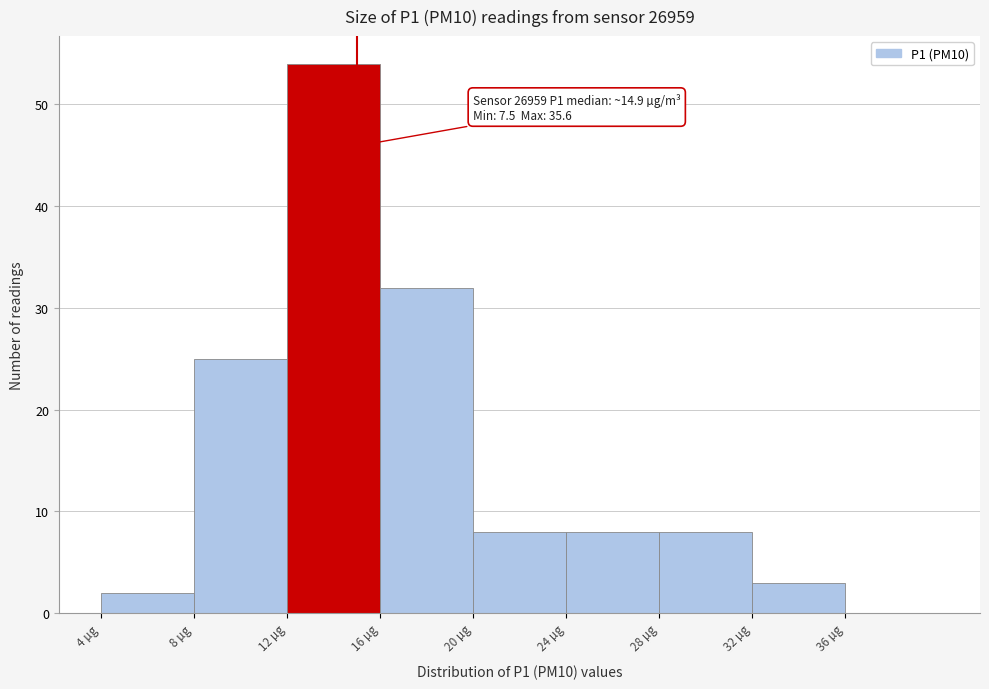

Which range on the x-axis has the tallest bar?

12 to 16